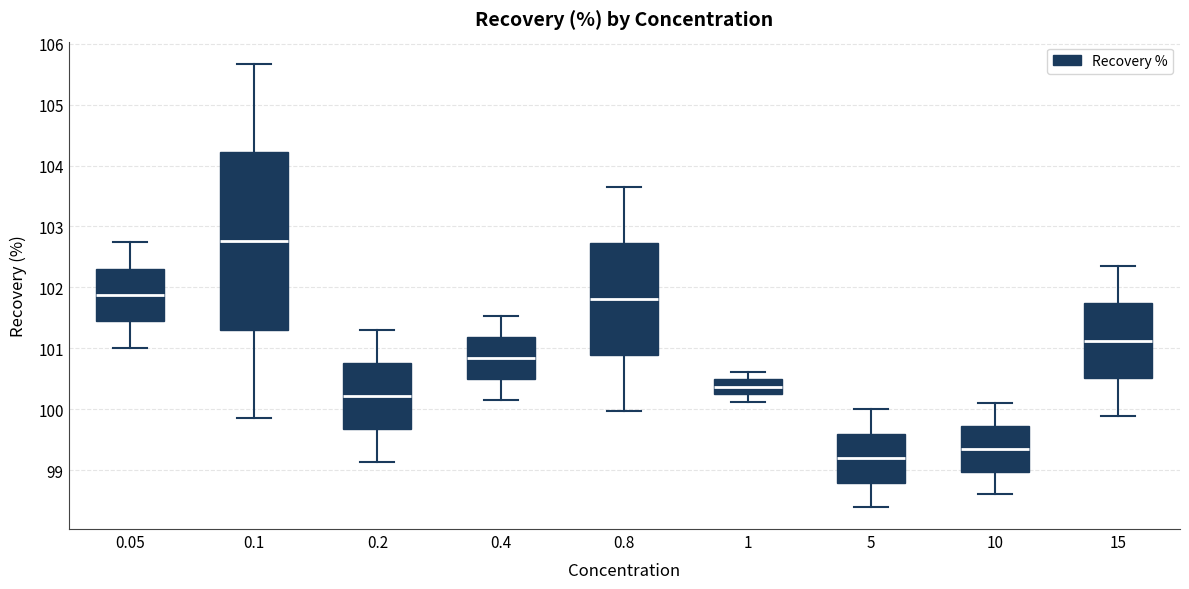

Which box has the lowest median line?

5